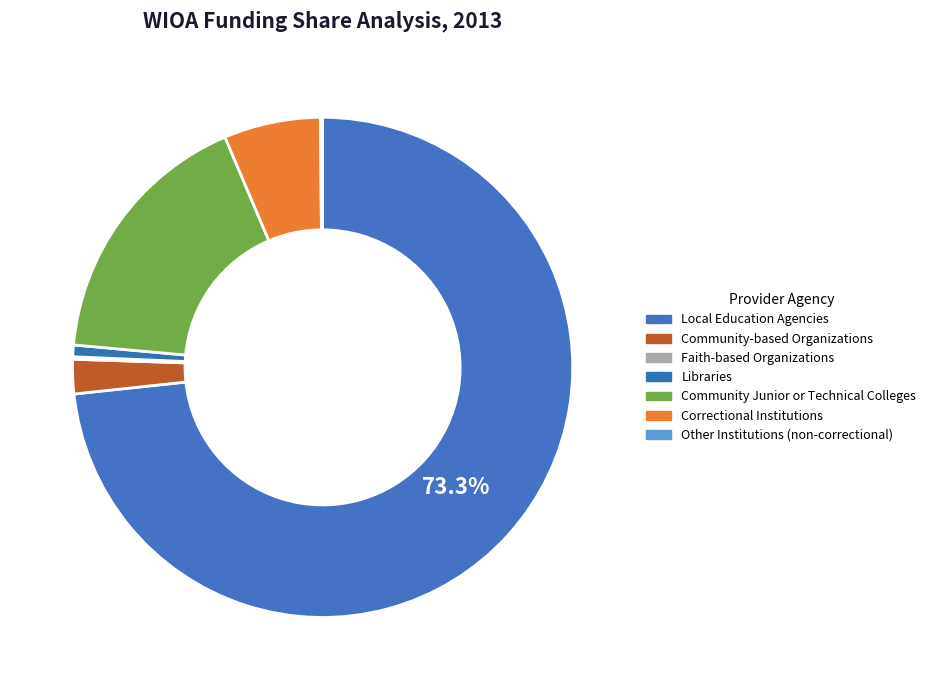

How many slices are in this pie chart?

7